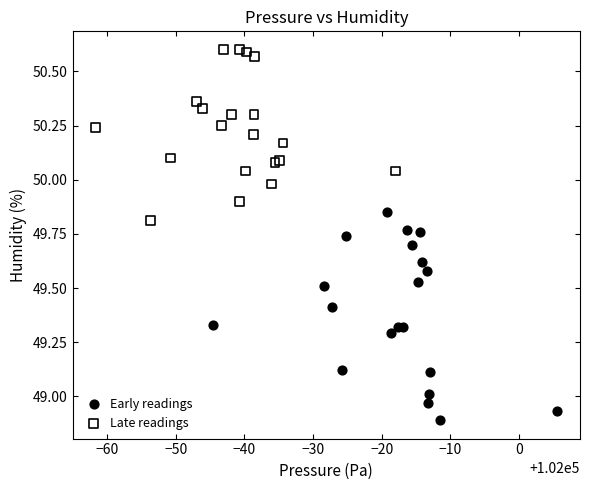

Which series has the widest spread of Y values?

Early readings